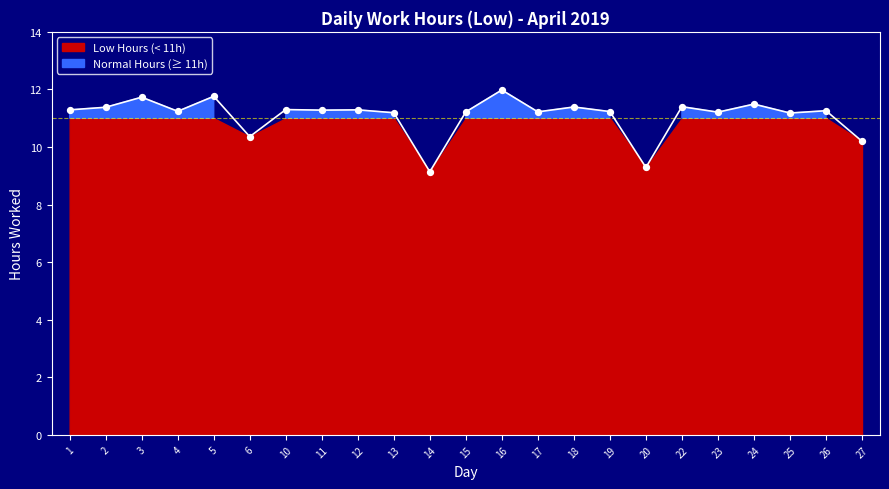

What is the change in value from 4 to 16?

+0.7